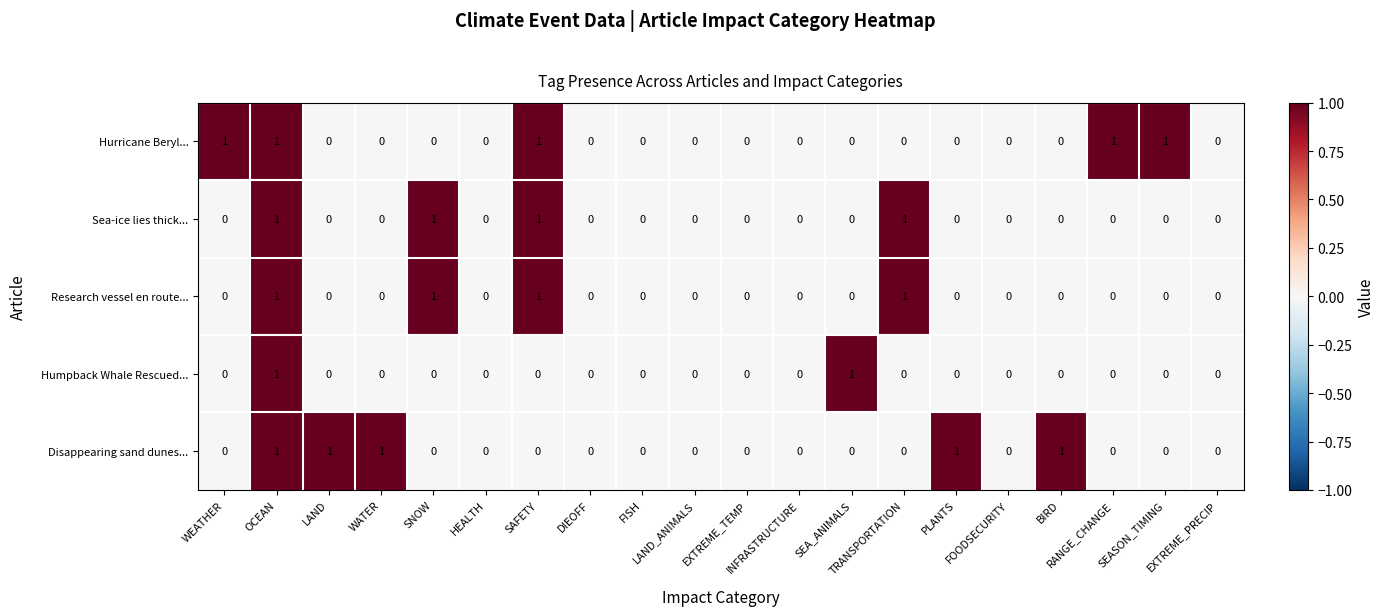

What is the sum of all Hurricane Beryl... values?

5